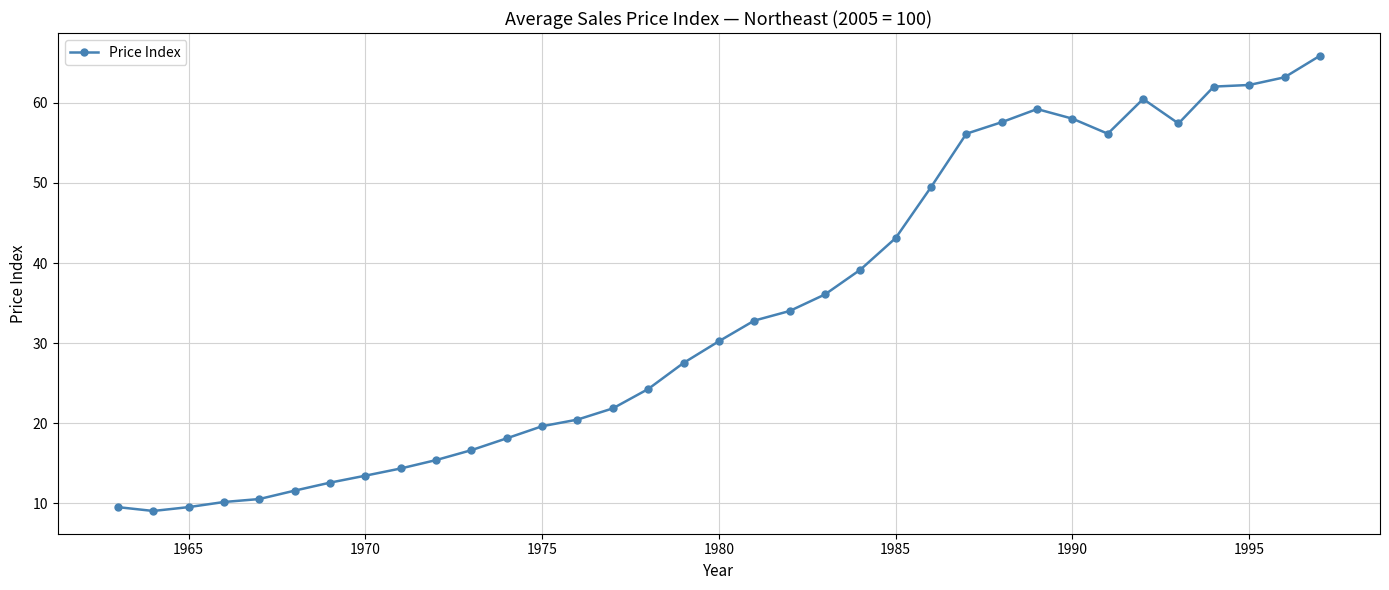

True or false: the data has more than 1 interior local peaks.

True